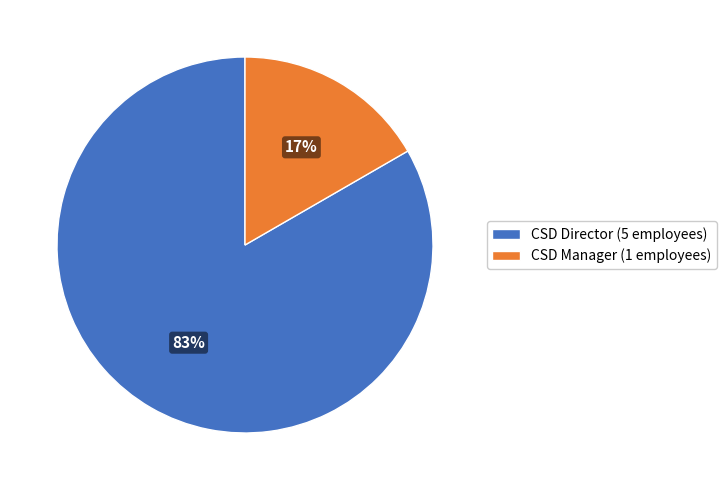

True or false: CSD Director accounts for 70% of the total.

False